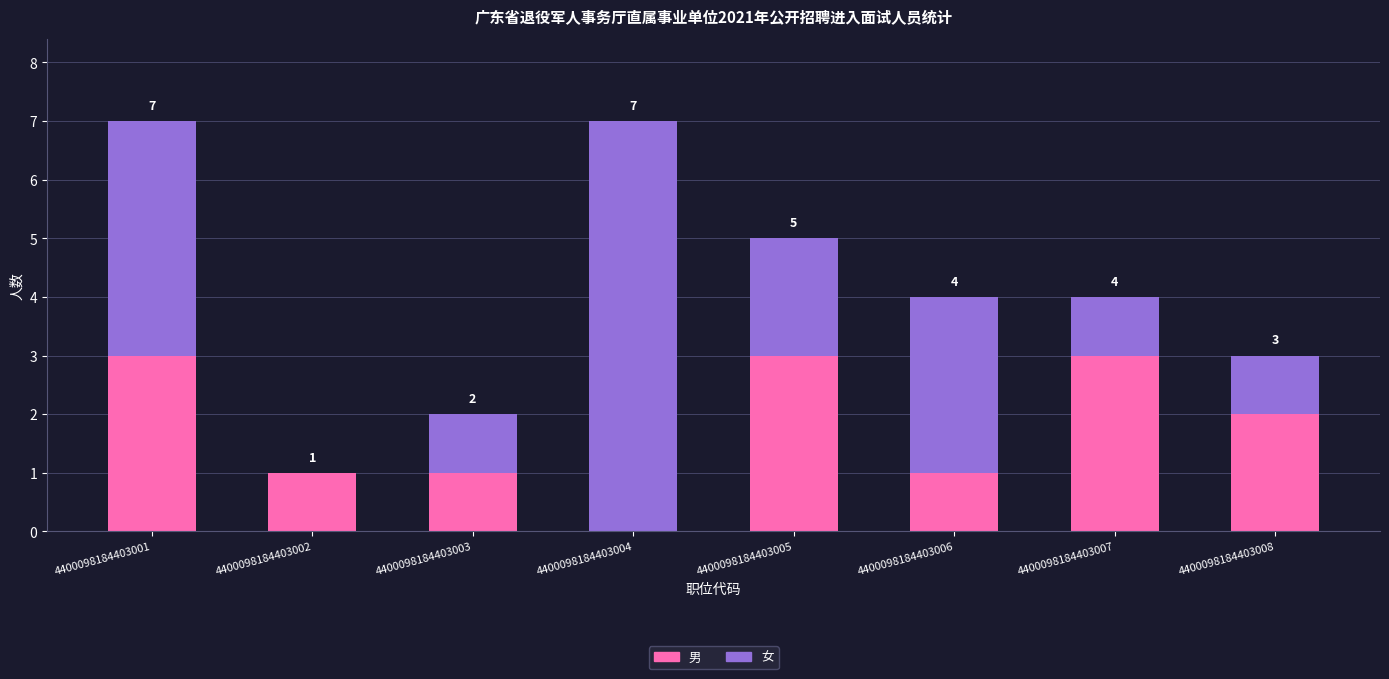

Does the chart contain stacked bars?

Yes